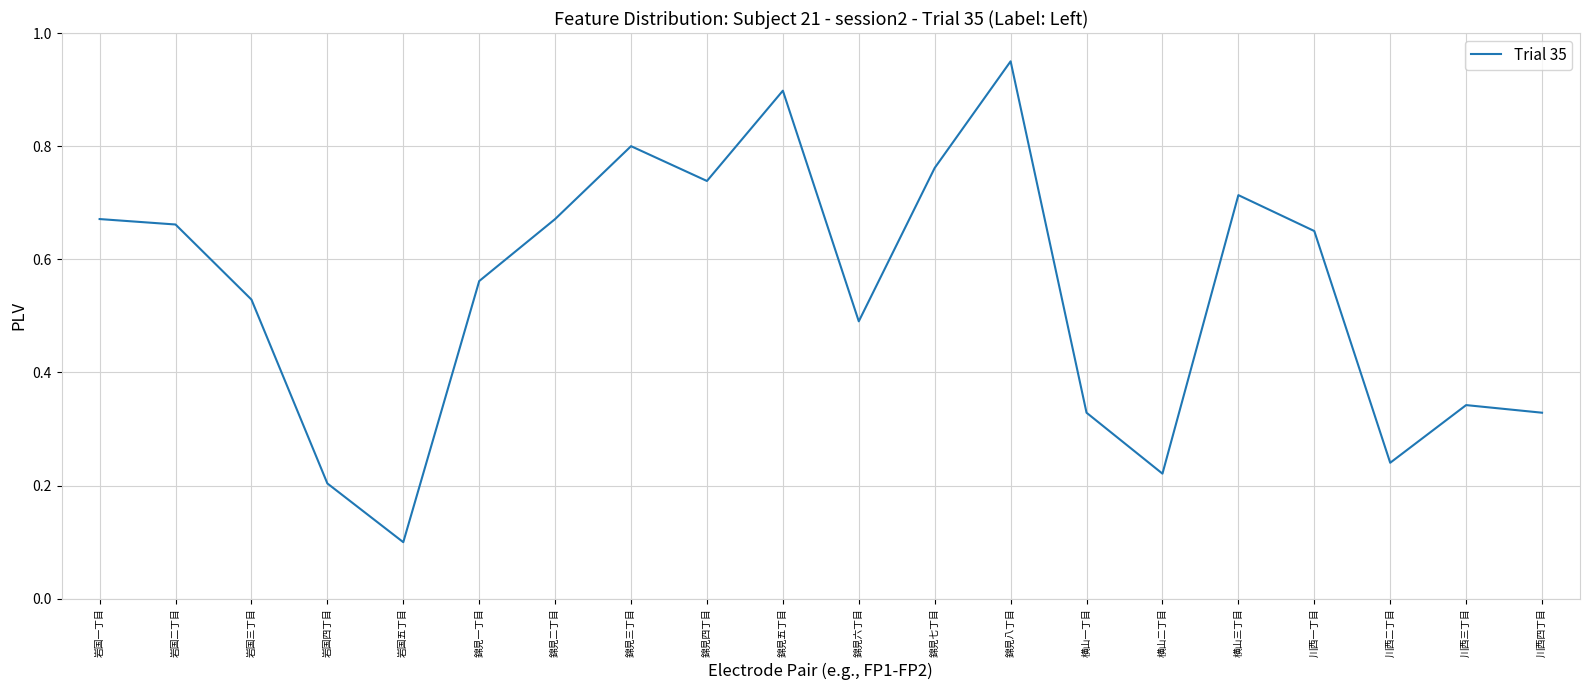

How many categories are shown in the chart?

20